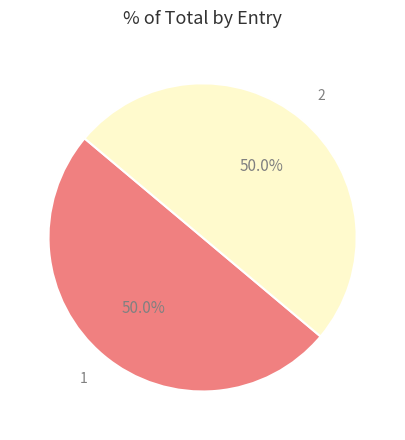

To the nearest percent, what is the combined percentage of 1 and 2?

100%